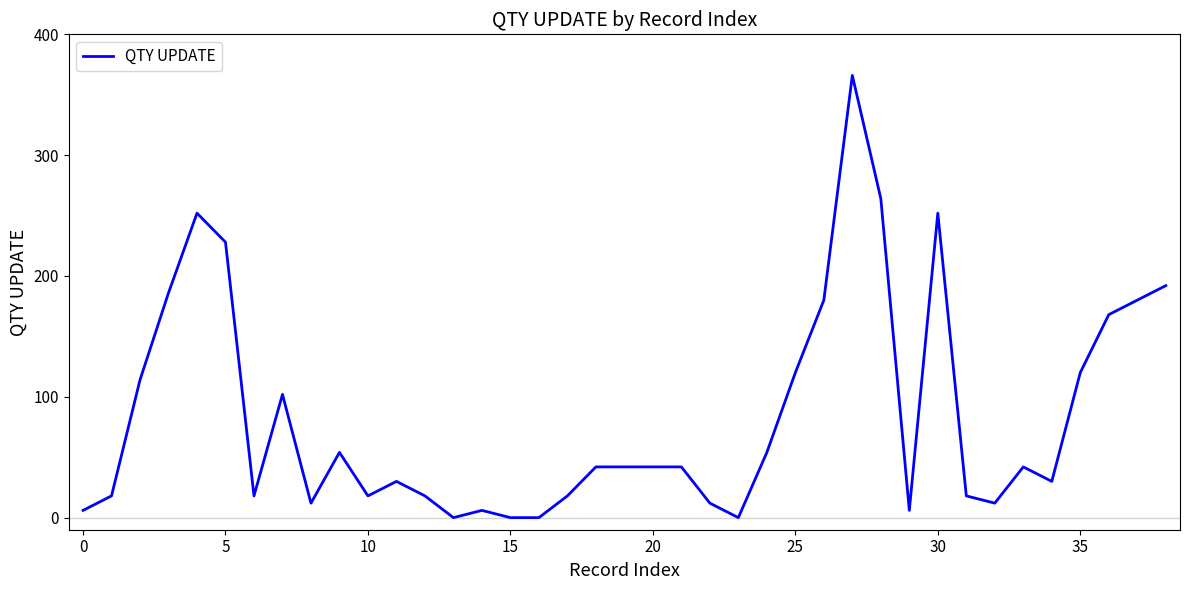

What is the greatest value displayed?

366